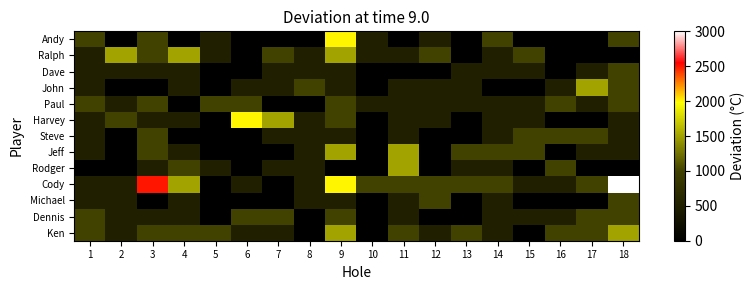

What is the maximum value shown in the chart?

3000